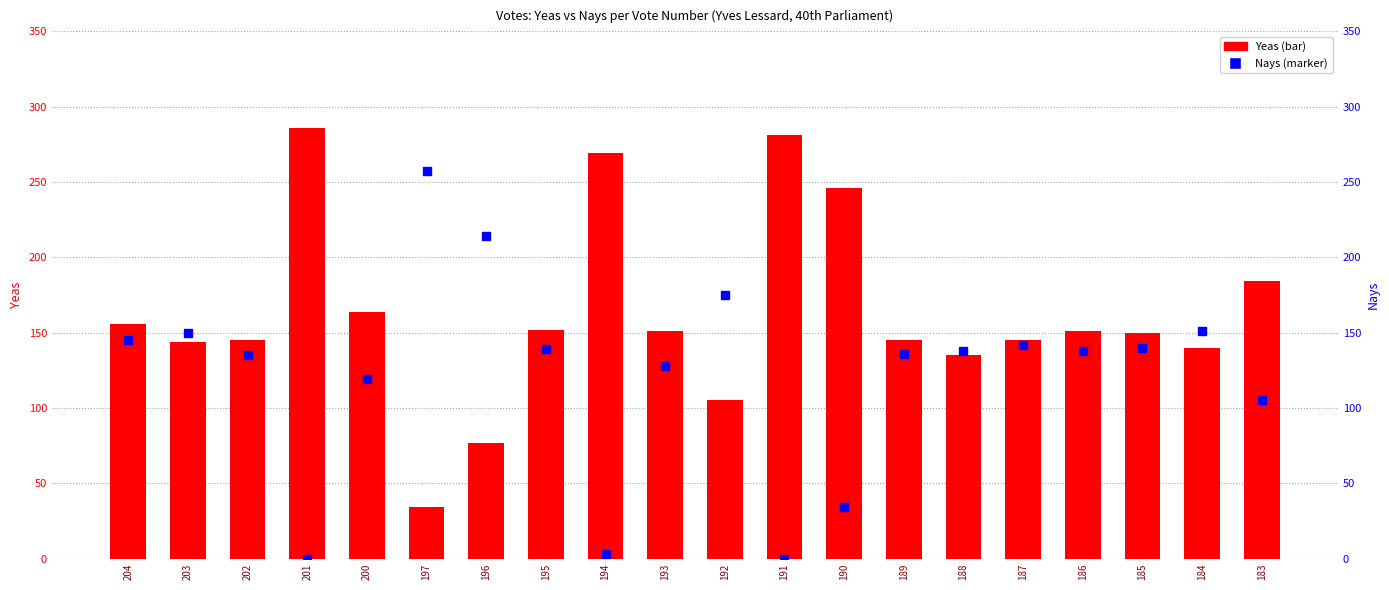

What is the difference between the maximum and minimum values in the Nays series?

257